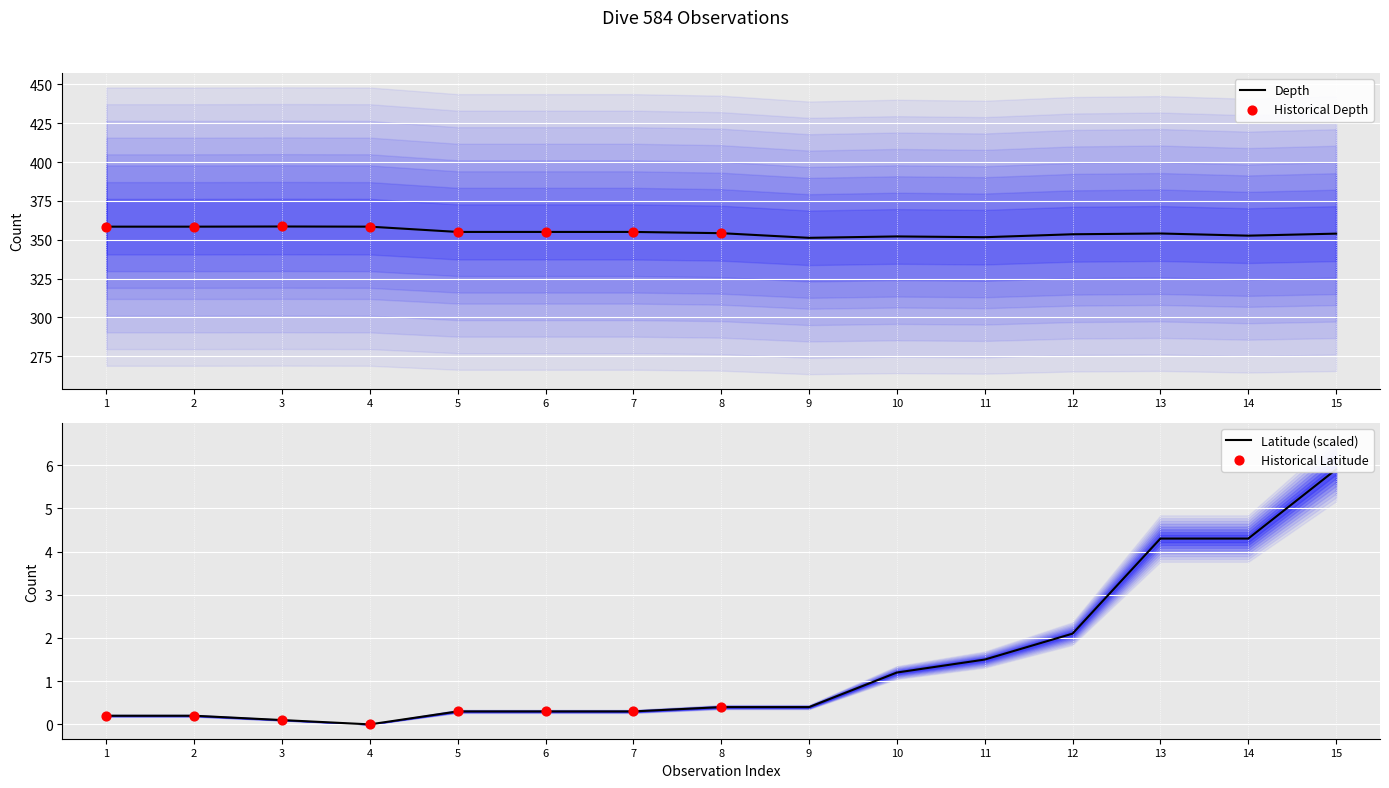

Which series contains the lowest Y value?

Latitude